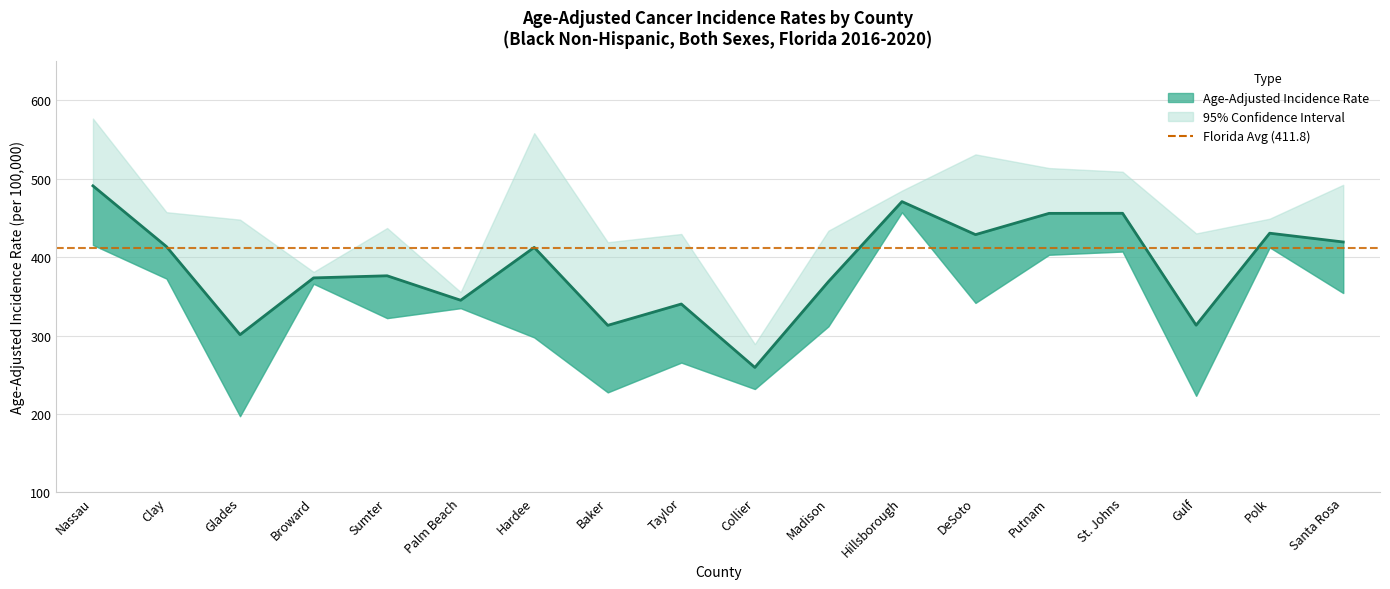

What is the spread (max minus min) of values at Glades?

250.7